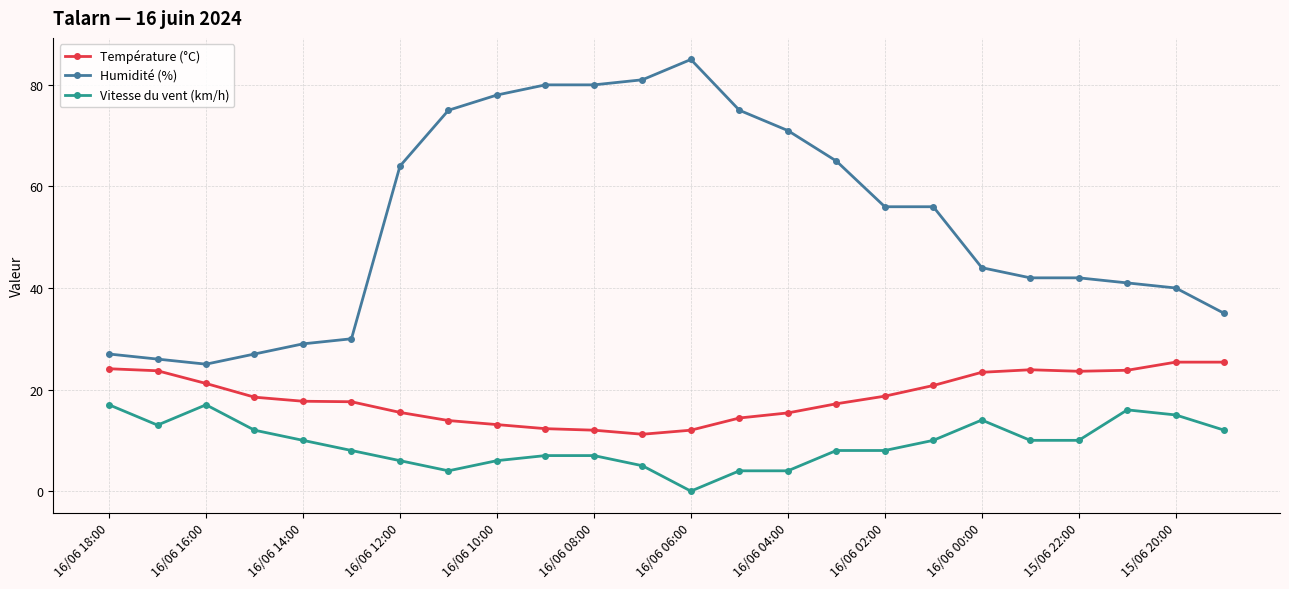

How many distinct data groups are displayed?

3